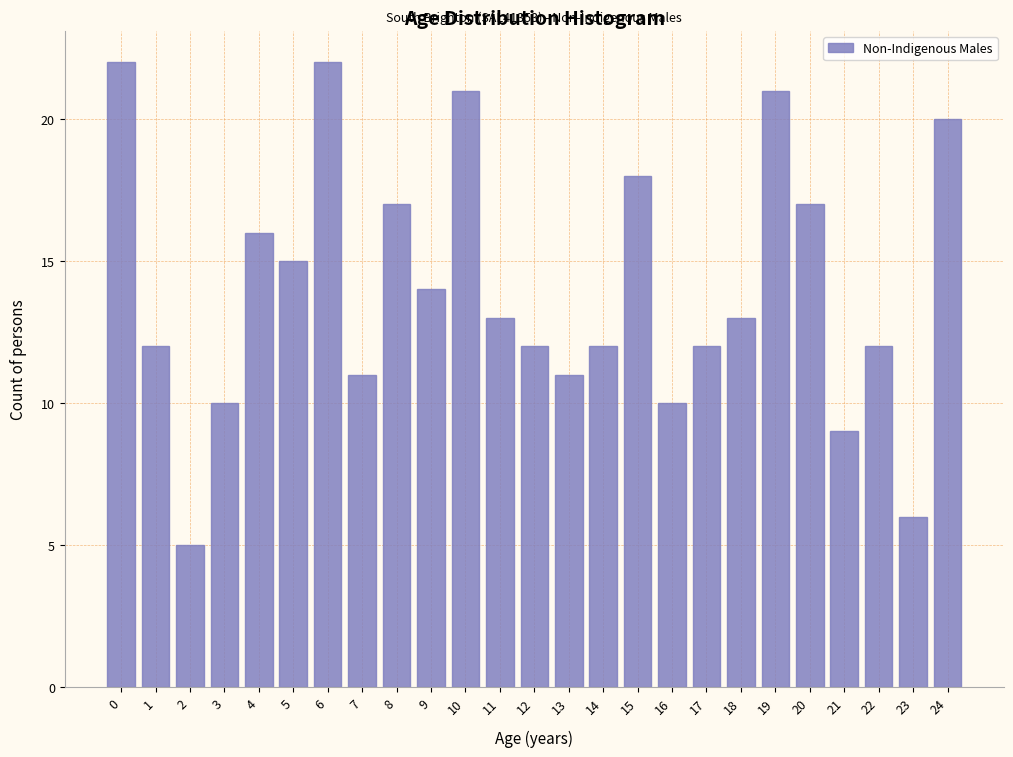

Reading left to right, transcribe all the data shown in this chart.

22	12	5	10	16	15	22	11	17	14	21	13	12	11	12	18	10	12	13	21	17	9	12	6	20